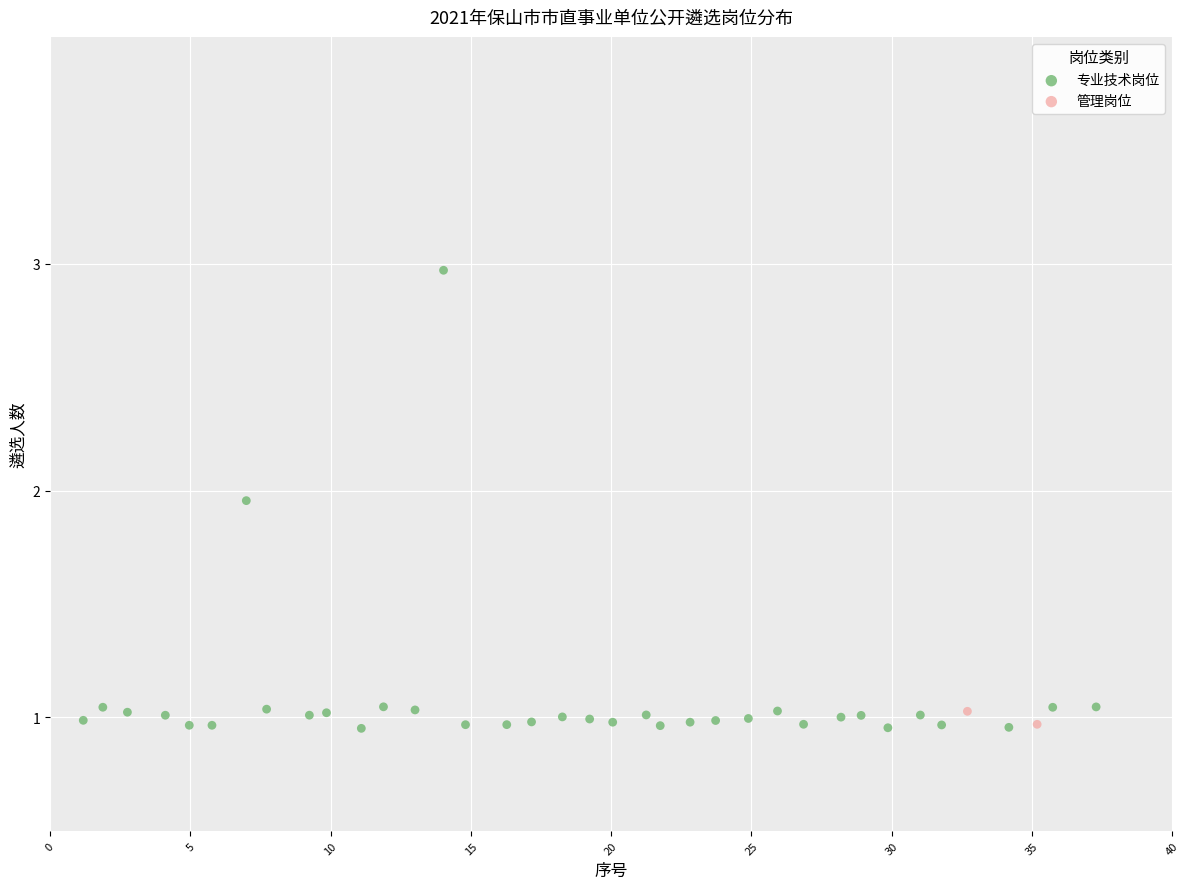

What are all the series names shown in the legend?

专业技术岗位, 管理岗位